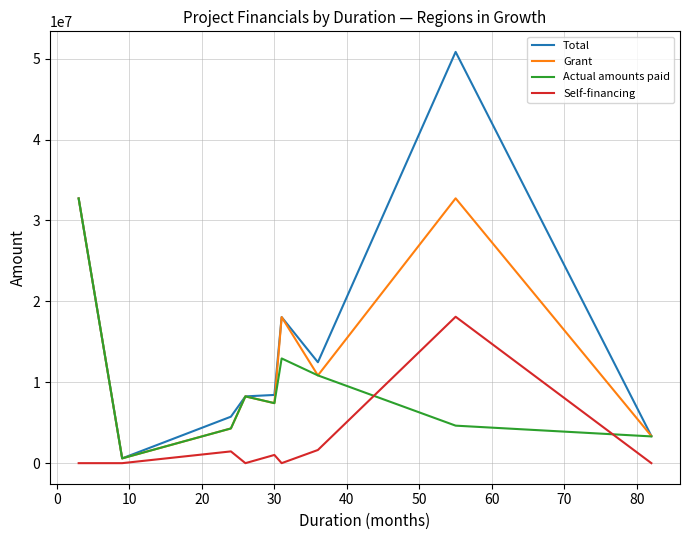

What is the average value of the Self-financing series?

2465527.4